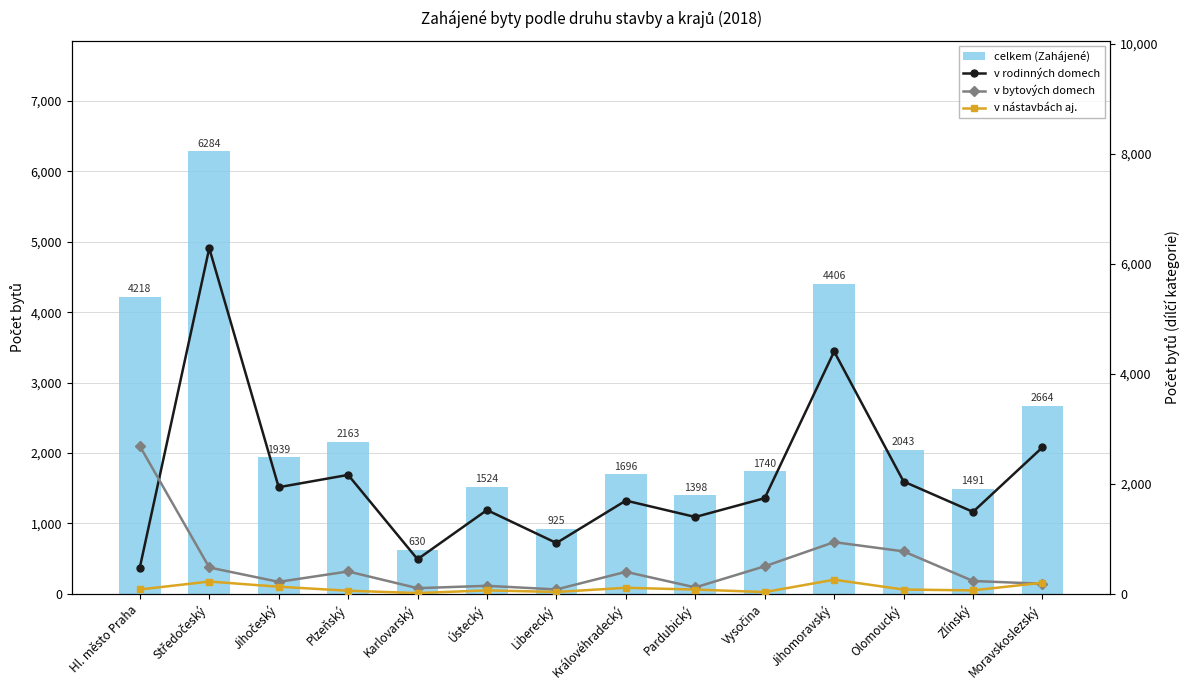

List the labels in order of celkem (Zahájené) value, smallest first.

Karlovarský, Liberecký, Pardubický, Zlínský, Ústecký, Královéhradecký, Vysočina, Jihočeský, Olomoucký, Plzeňský, Moravskoslezský, Hl. město Praha, Jihomoravský, Středočeský